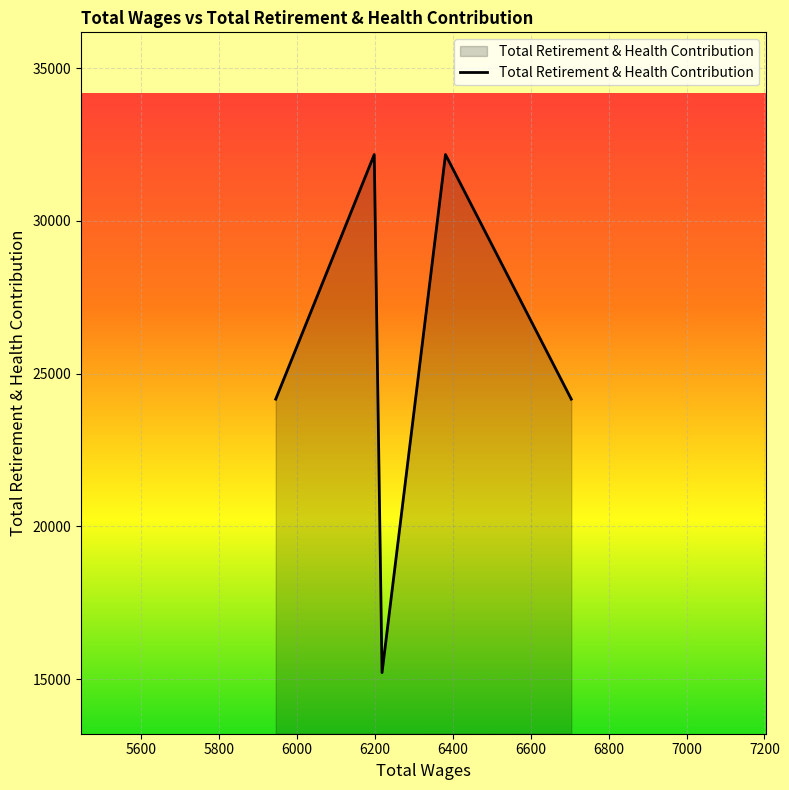

How many interior local valleys (lower than both neighbors) does the data have?

1